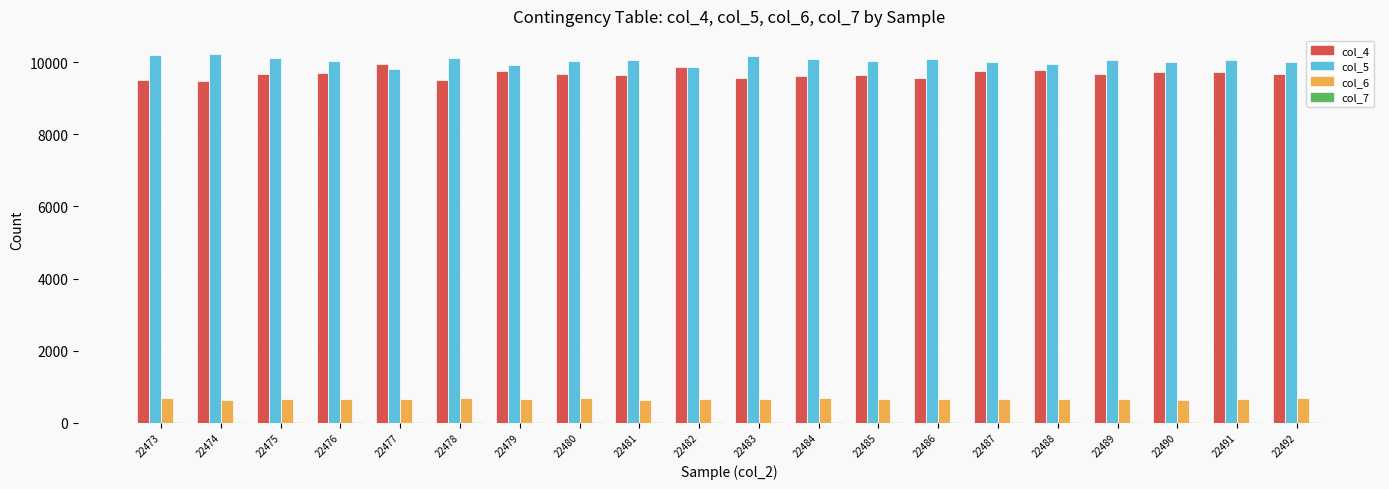

Is the value of col_6 at 22490 greater than the value of col_5 at 22487?

No